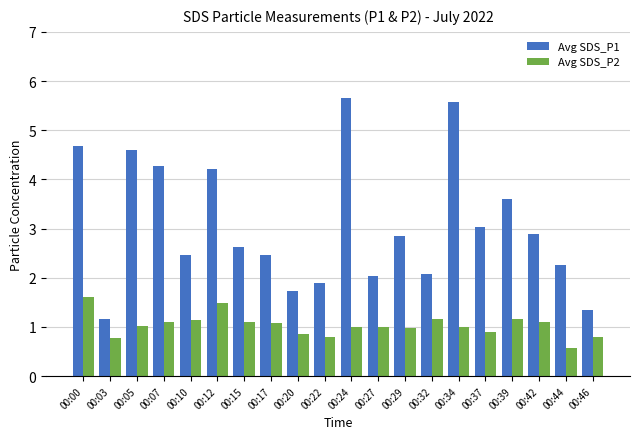

What is the difference between the maximum and second lowest values in the Avg SDS_P2 series?

0.8